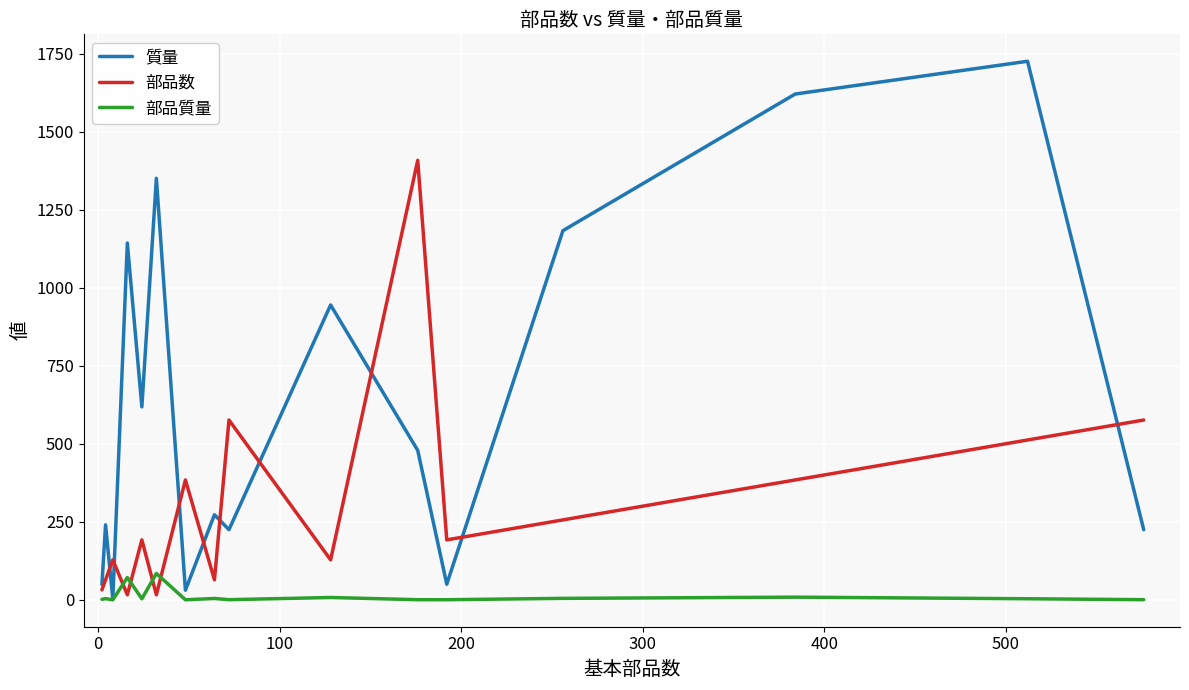

What is the maximum value for 質量?

1725.4